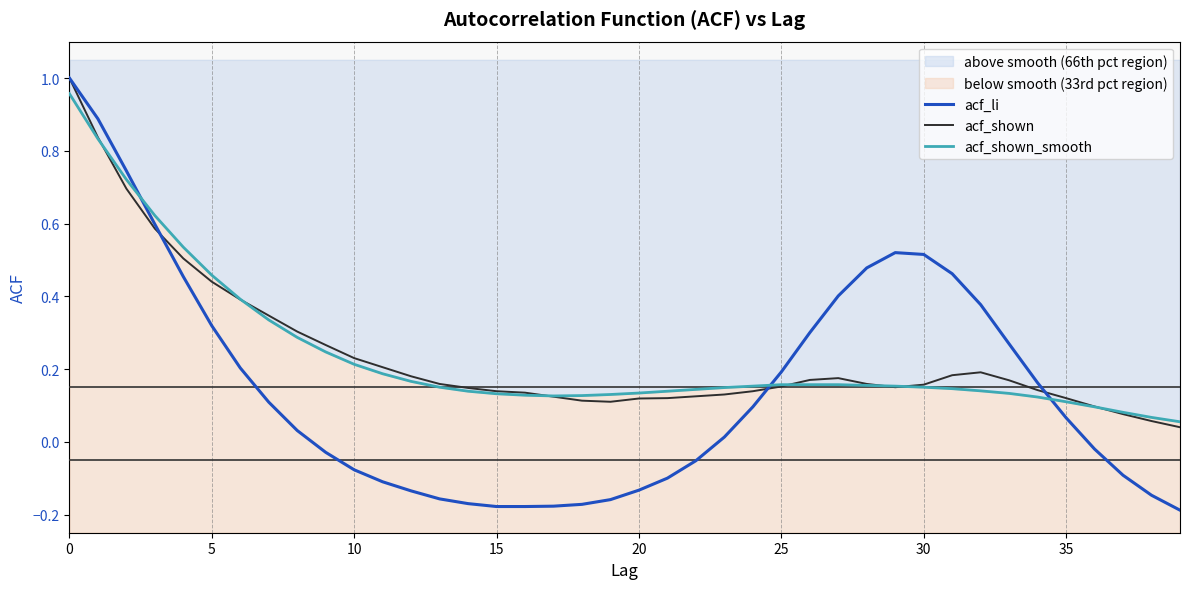

Which series has the largest total across all categories?

acf_shown